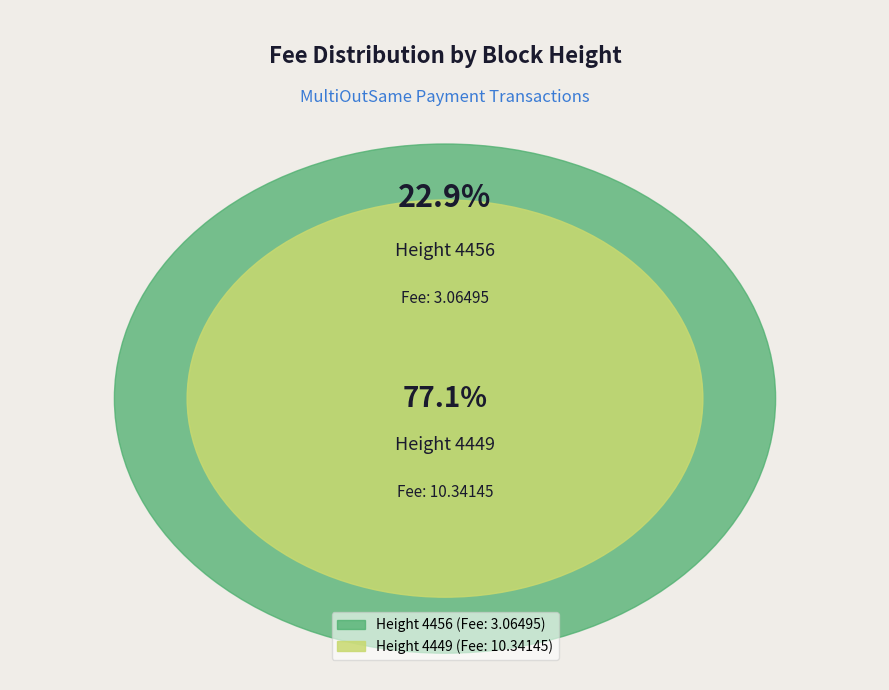

What is the change in value from 4456 to 4449?

+7.3